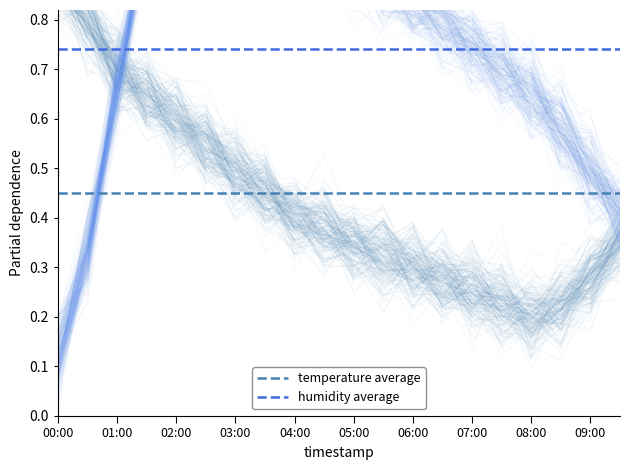

Where is humidity average nearest to the value 0?

00:00